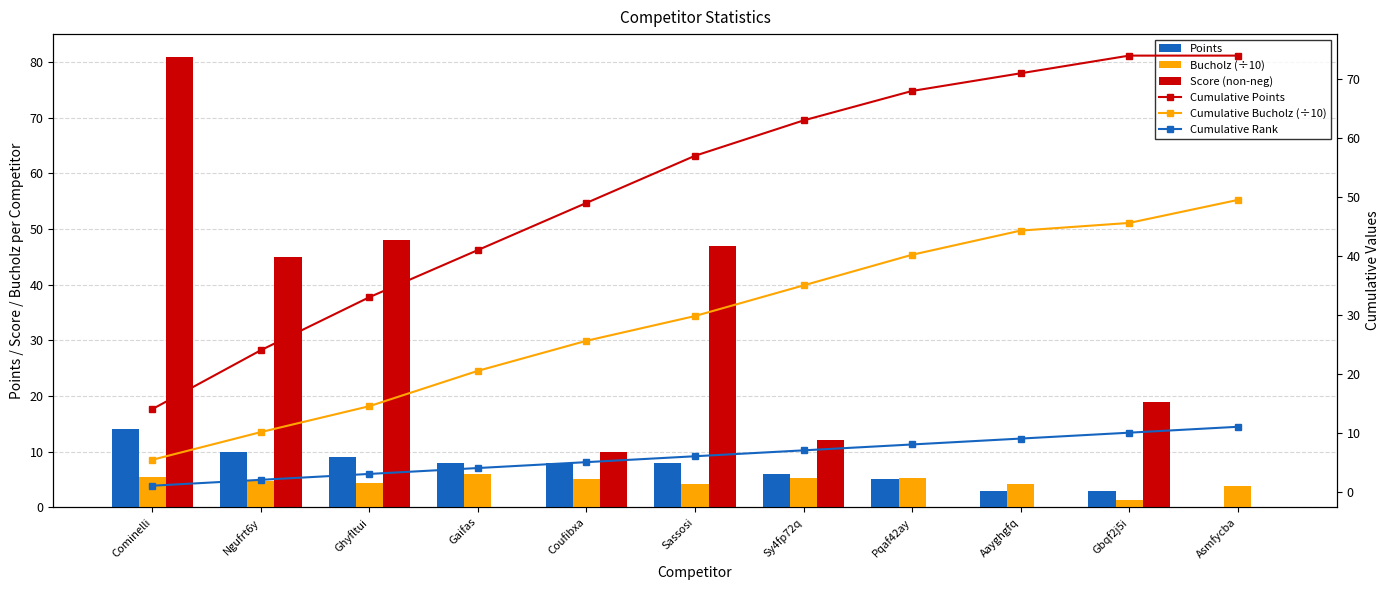

Which category has the lowest value across all series?

Asmfycba